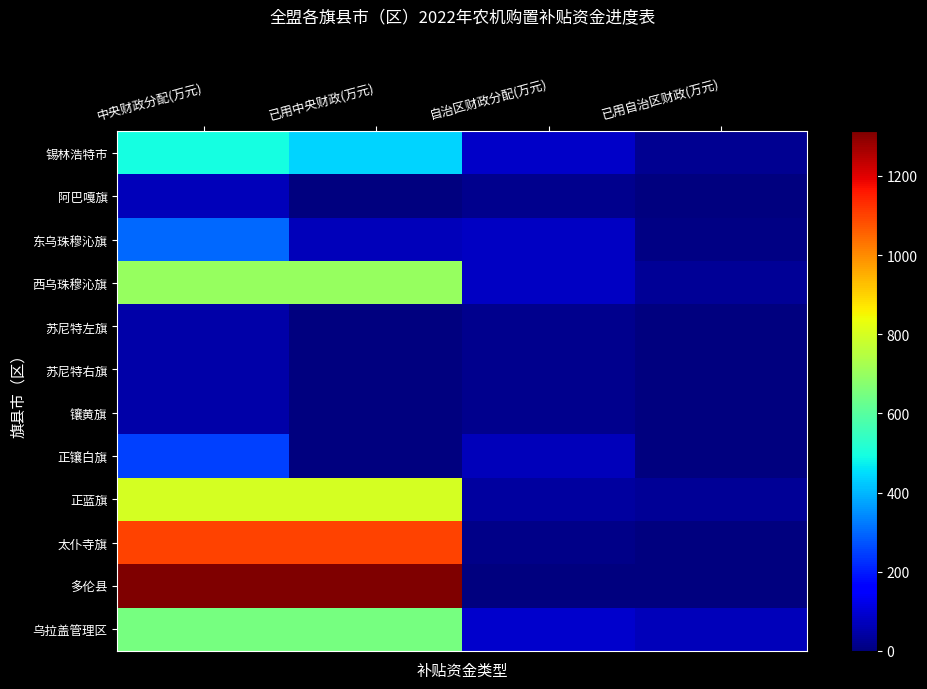

What is the spread (max minus min) of values at 自治区财政分配(万元)?

90.0